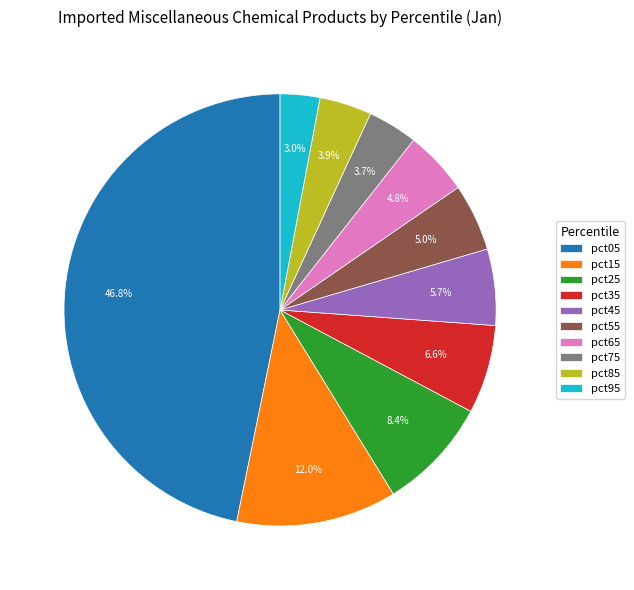

Approximately how many times larger is the value at pct15 compared to pct05?

0.3